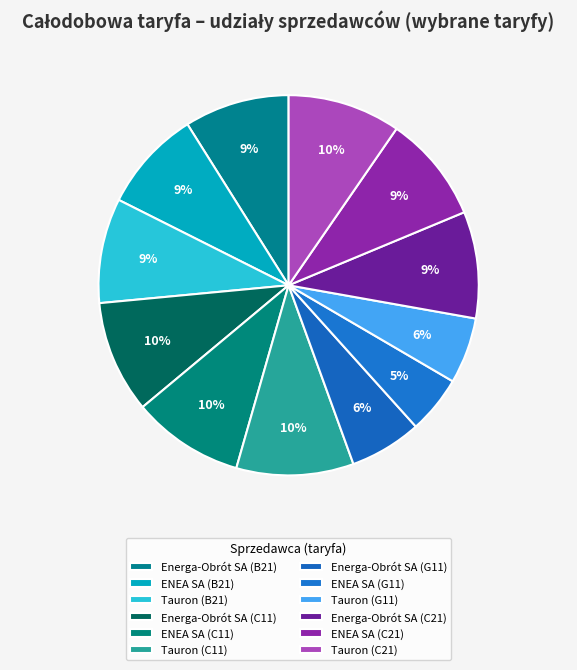

To the nearest percent, what is the difference between the largest and smallest slice percentages?

5%